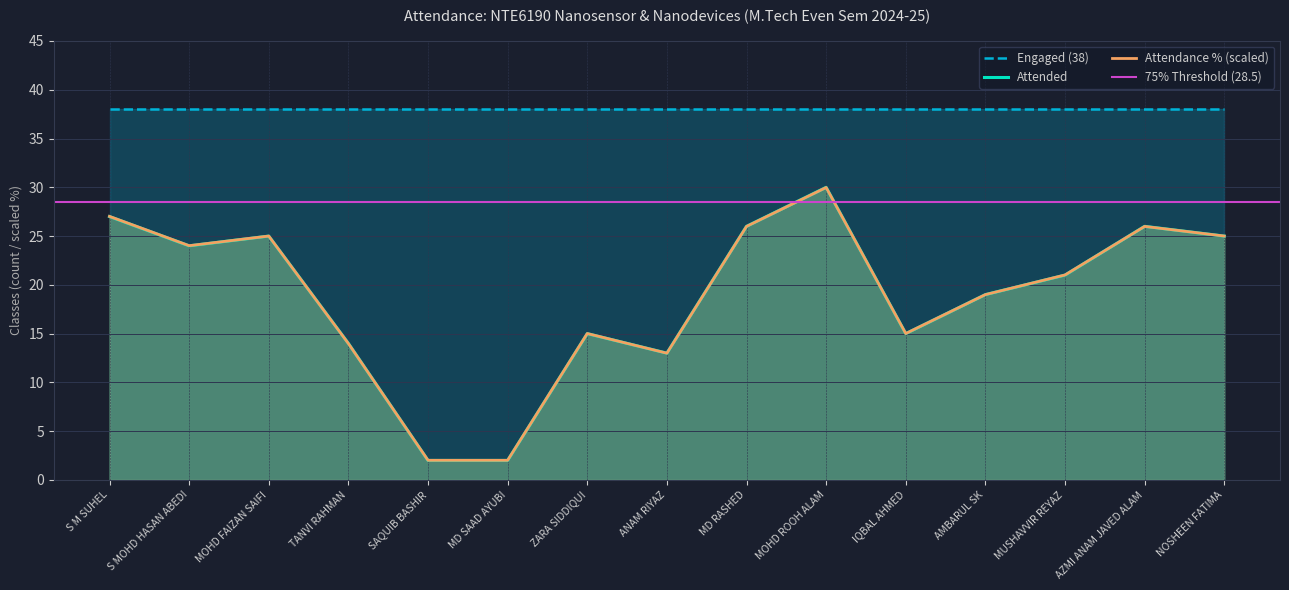

Between AZMI ANAM JAVED ALAM and TANVI RAHMAN, which is larger?

AZMI ANAM JAVED ALAM